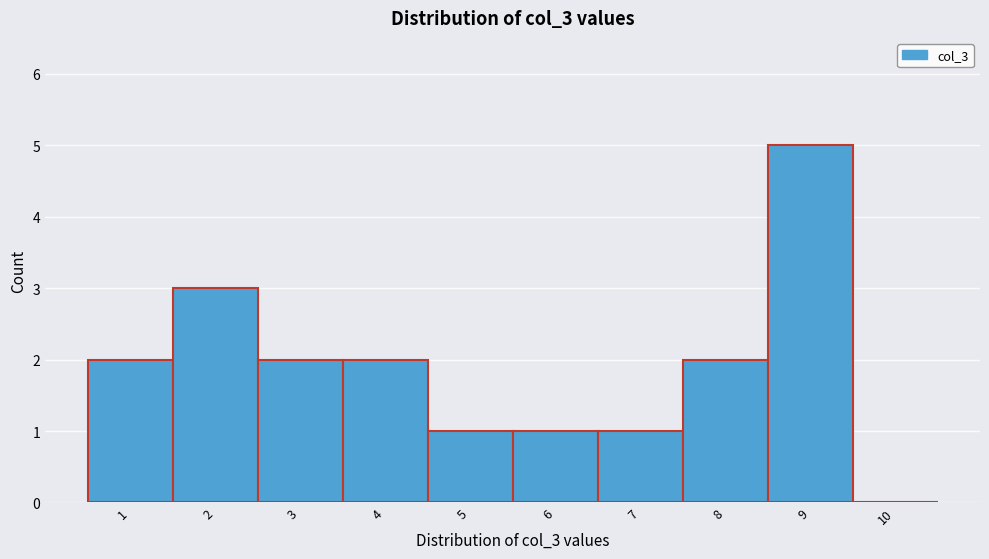

Reading right to left, what are all the values shown in this chart?

10=0	9=5	8=2	7=1	6=1	5=1	4=2	3=2	2=3	1=2